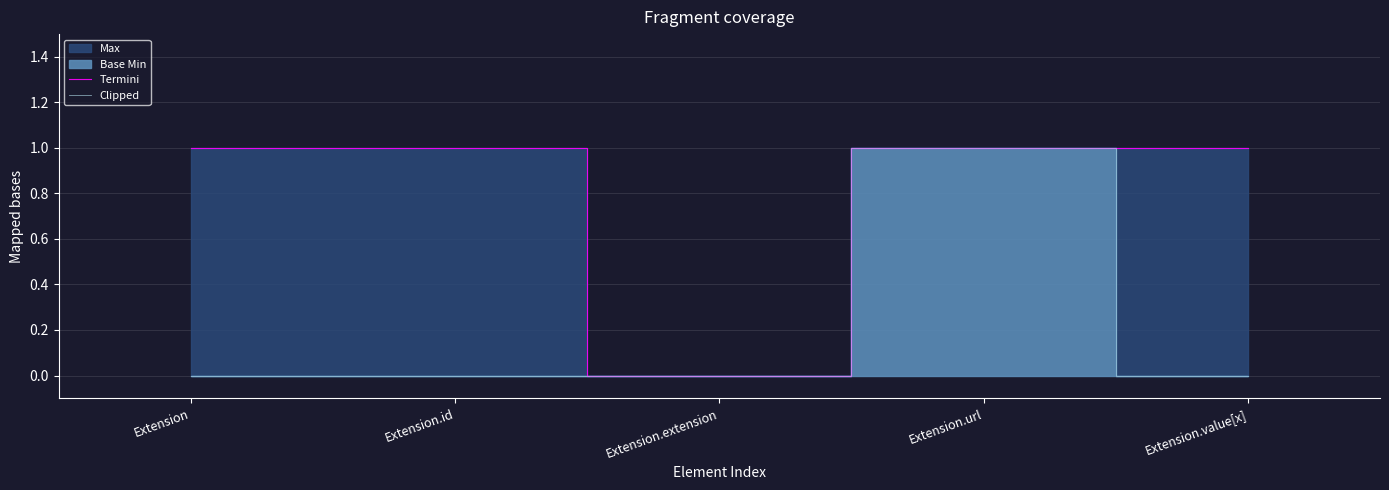

How many Termini values are between 1 and 2?

4